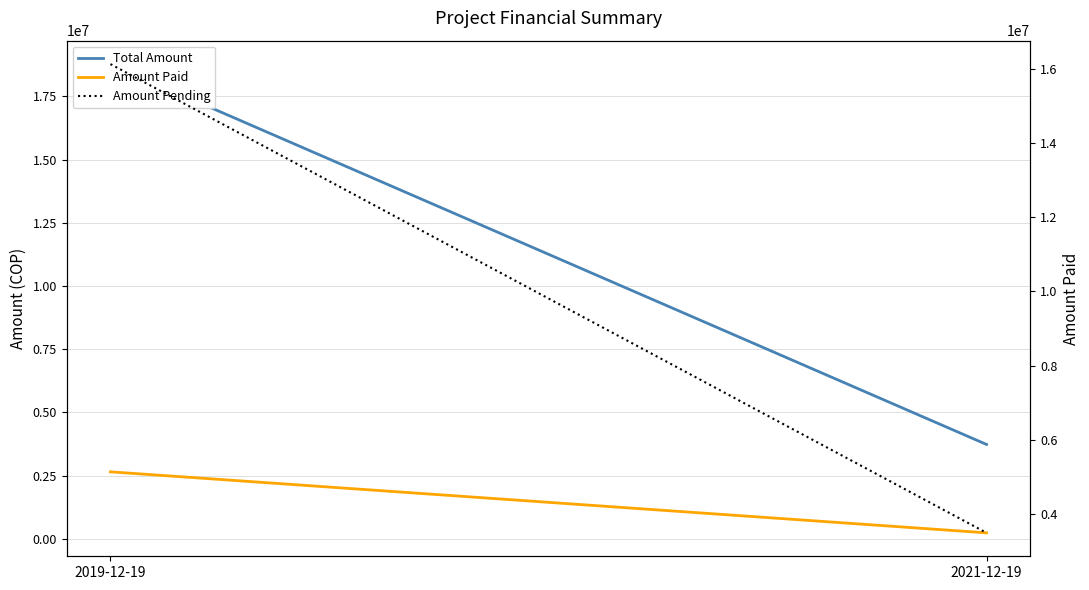

Which series has the largest total across all categories?

Total Amount